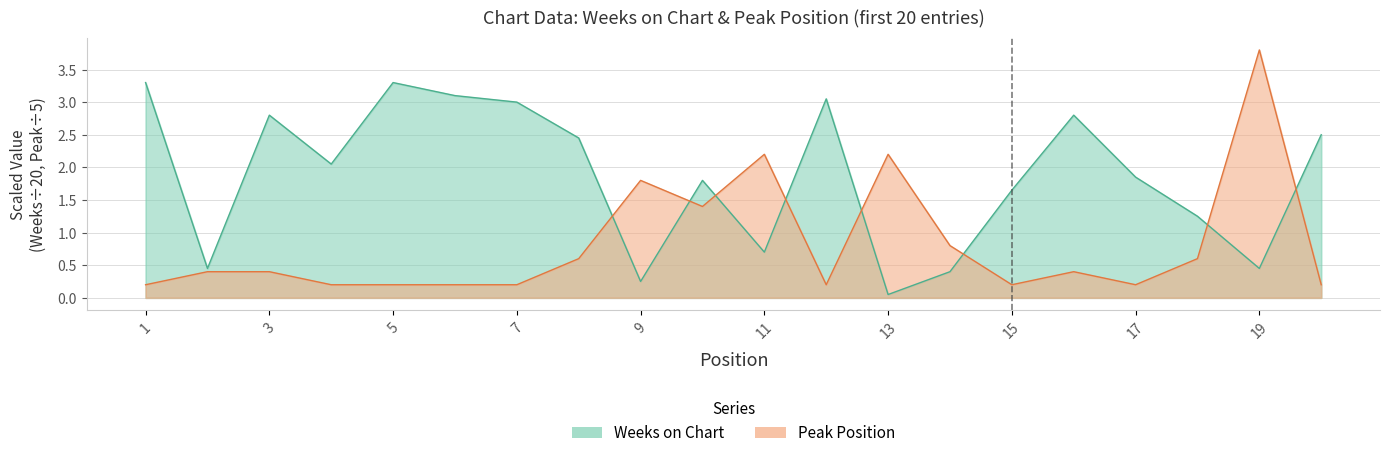

What is the difference between the maximum and minimum values in the Peak Position series?

3.6